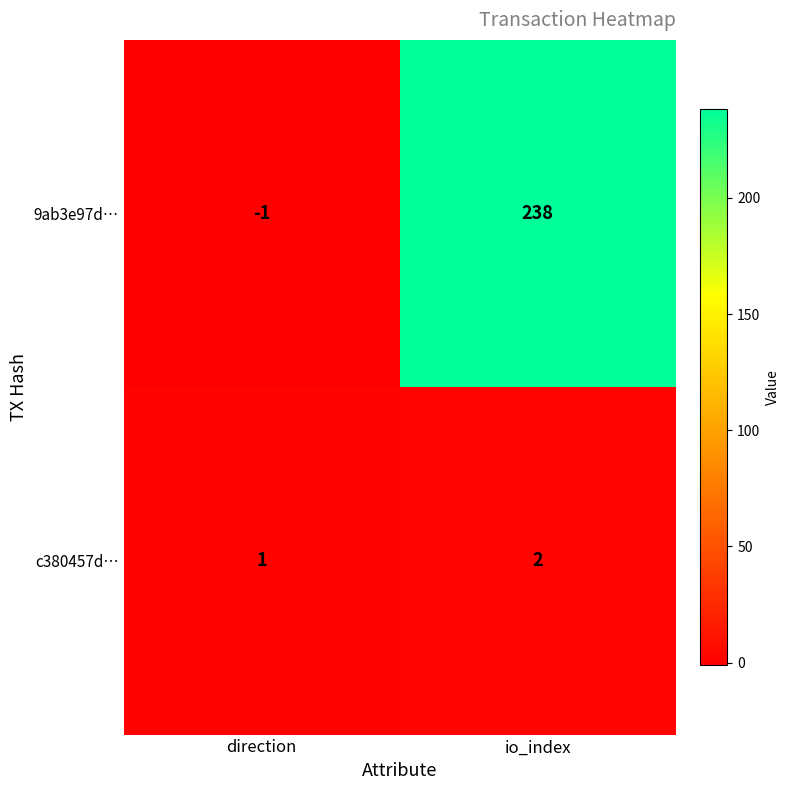

The value of 9ab3e97d… at io_index is 359. True or false?

False